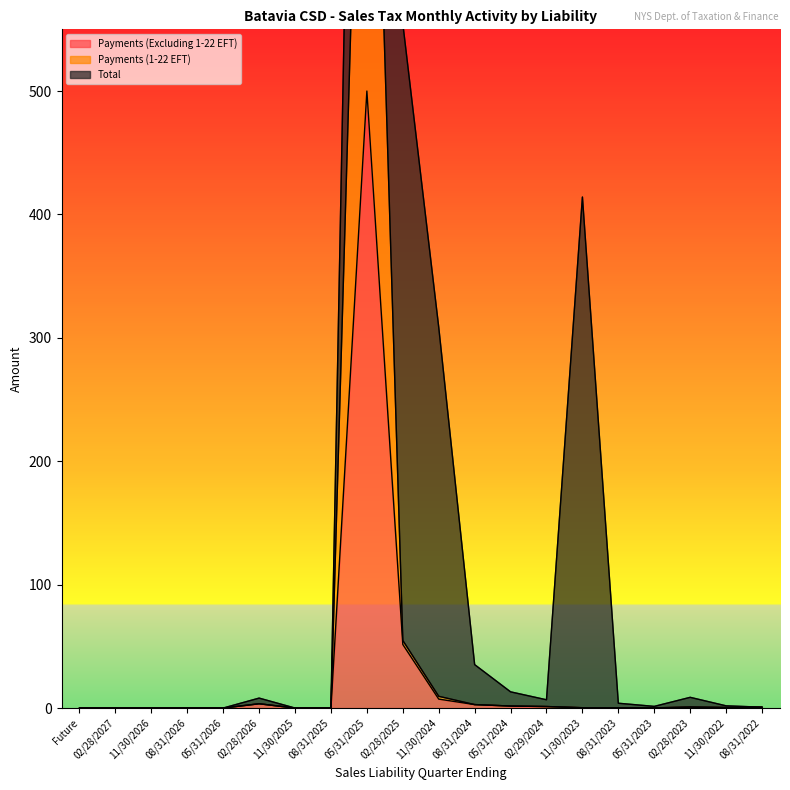

Is it true that Payments (Excluding 1-22 EFT) equals 0.0 at Future?

True